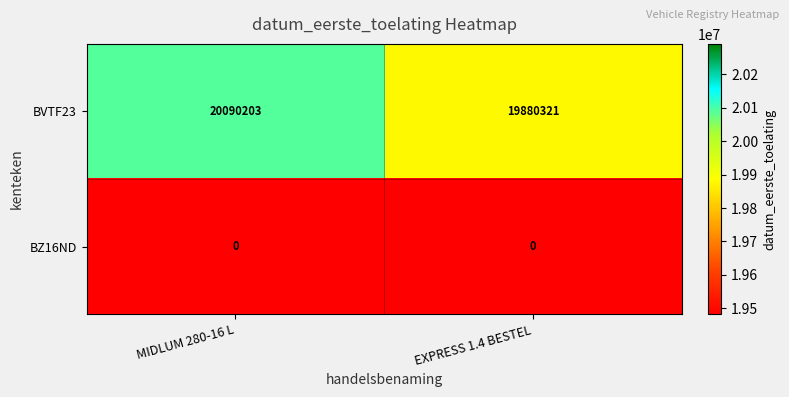

Which label corresponds to the largest value in the chart?

MIDLUM 280-16 L